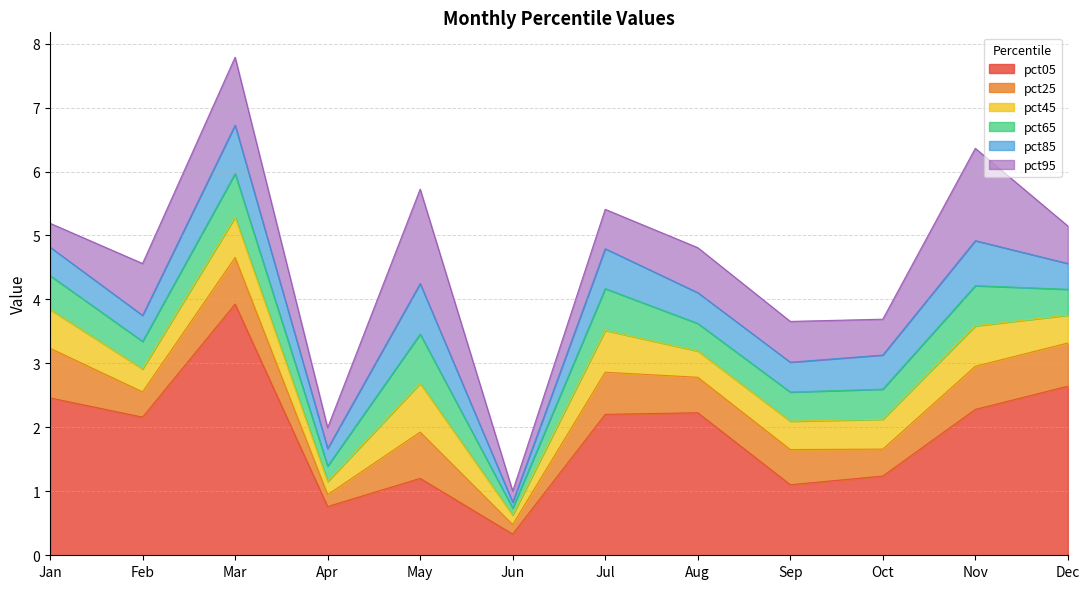

At which label is pct05 closest to 2?

Feb